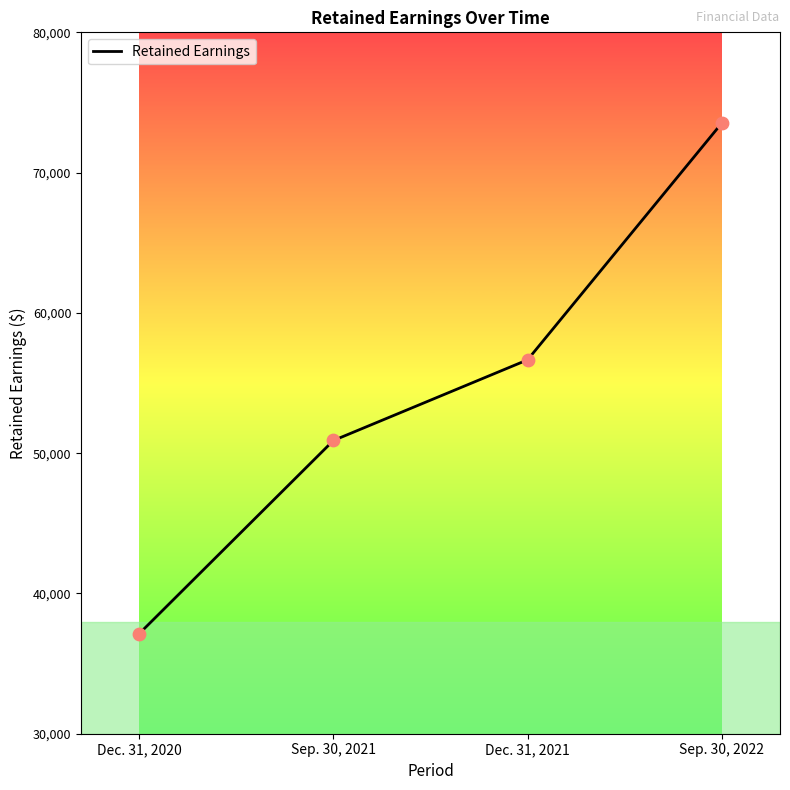

Between Dec. 31, 2020 and Sep. 30, 2022, which is larger?

Sep. 30, 2022